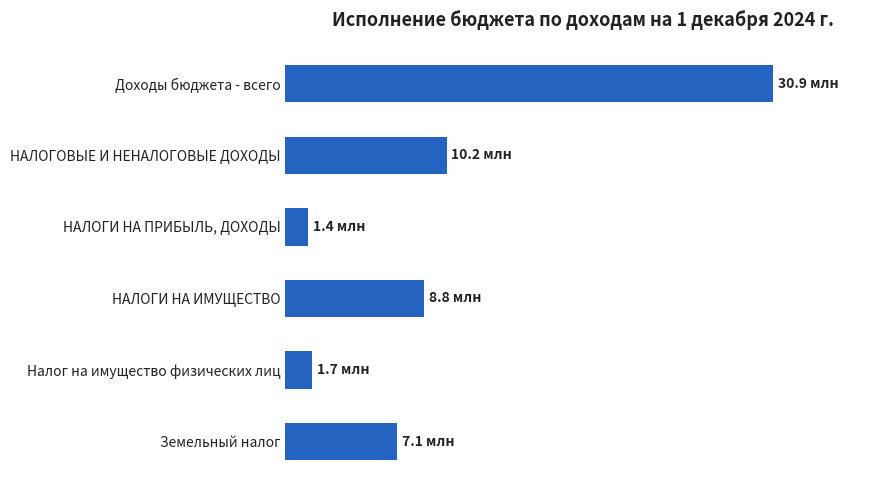

Does the chart contain any negative values?

No